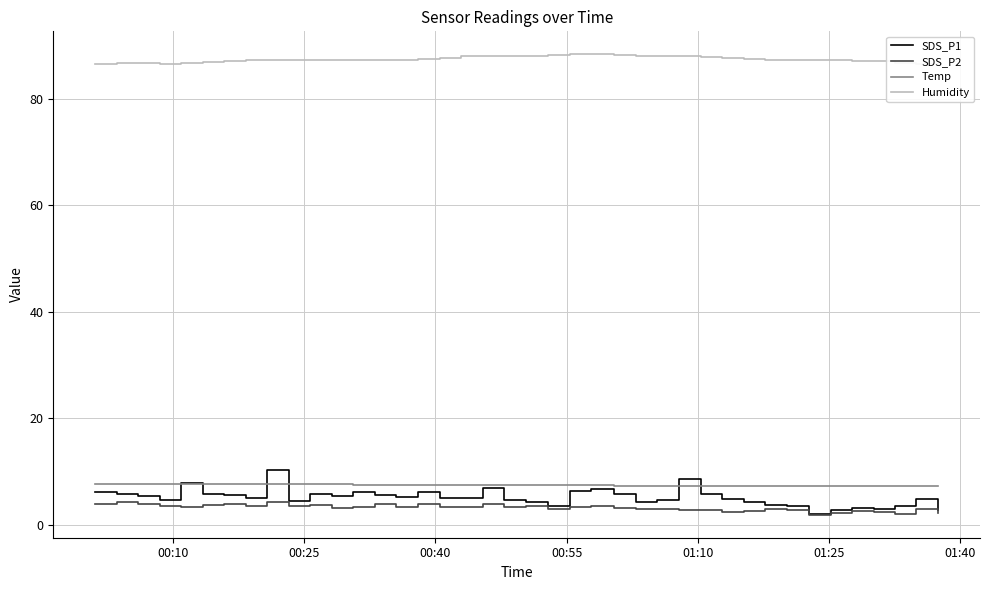

How many interior local peaks does the SDS_P2 series have?

13